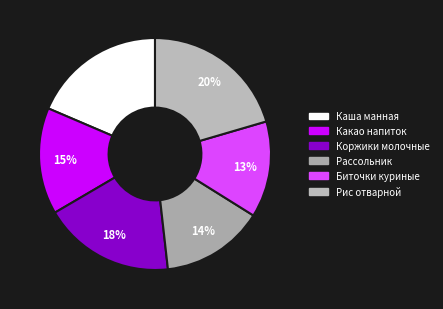

Is it true that Каша манная is 29% of the pie?

False